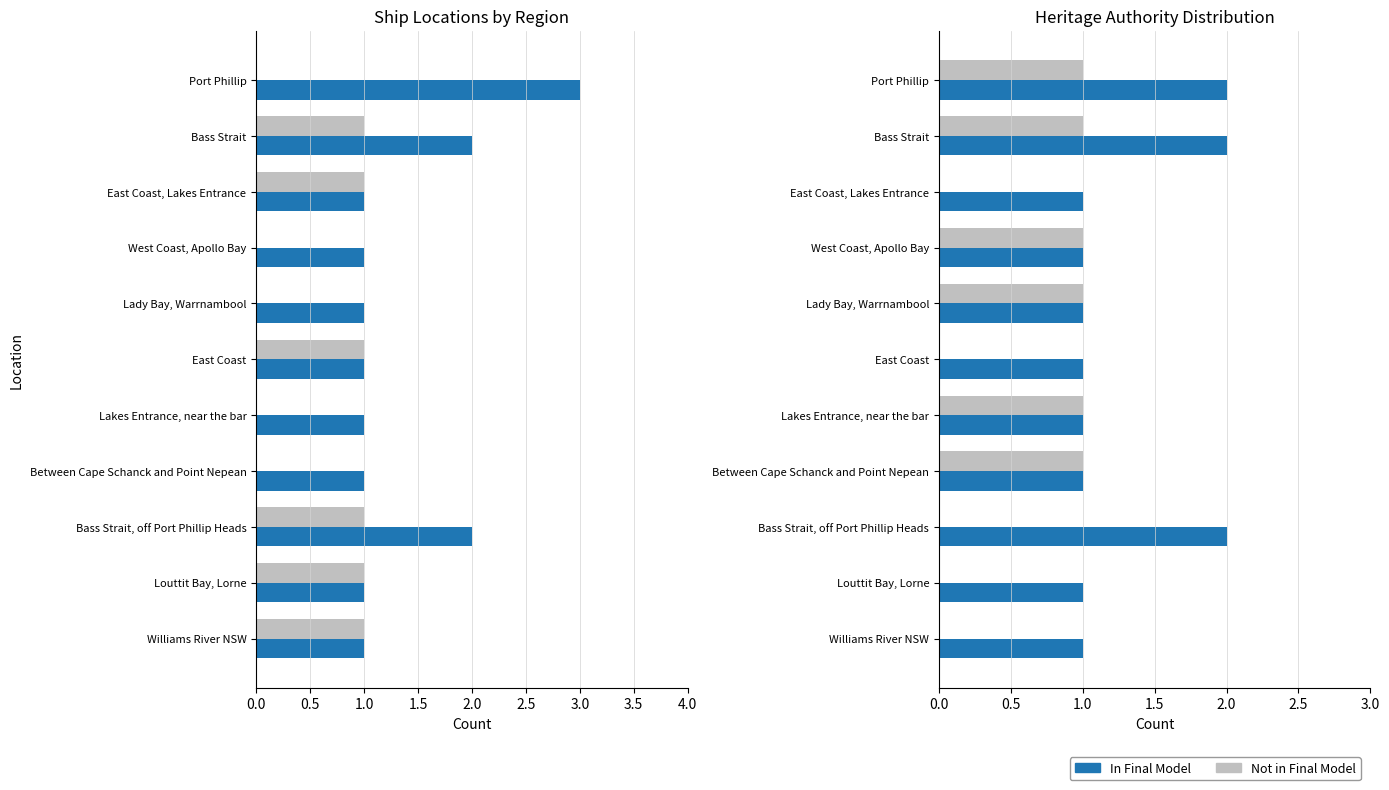

The value of In Final Model at Louttit Bay, Lorne is 0. True or false?

False